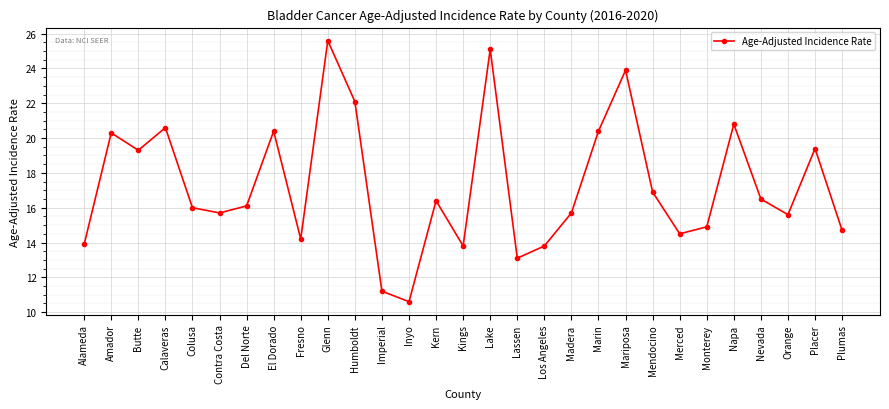

What is the ratio of the value at Del Norte to the value at Placer?

0.8